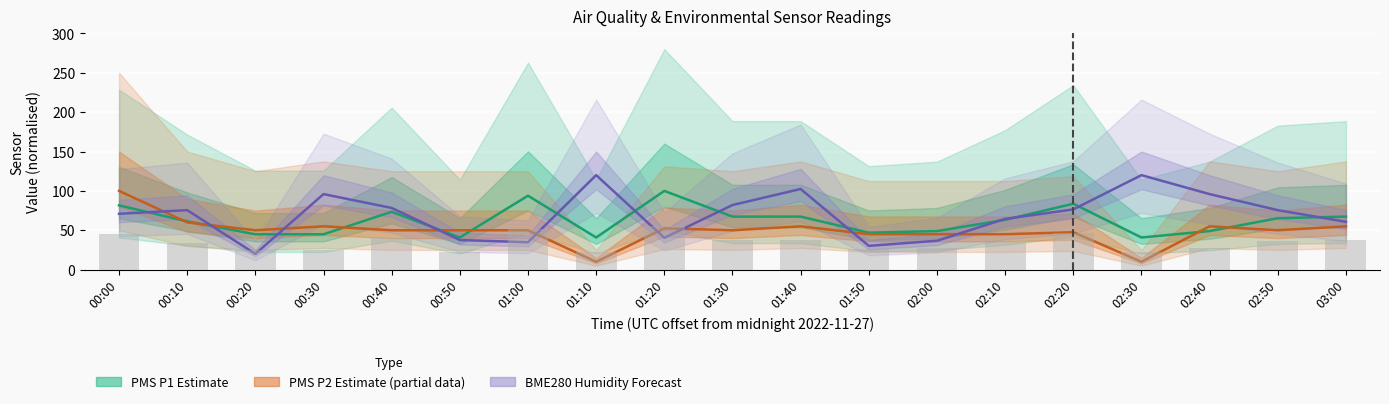

Are the bars grouped side by side (vs. stacked)?

Yes